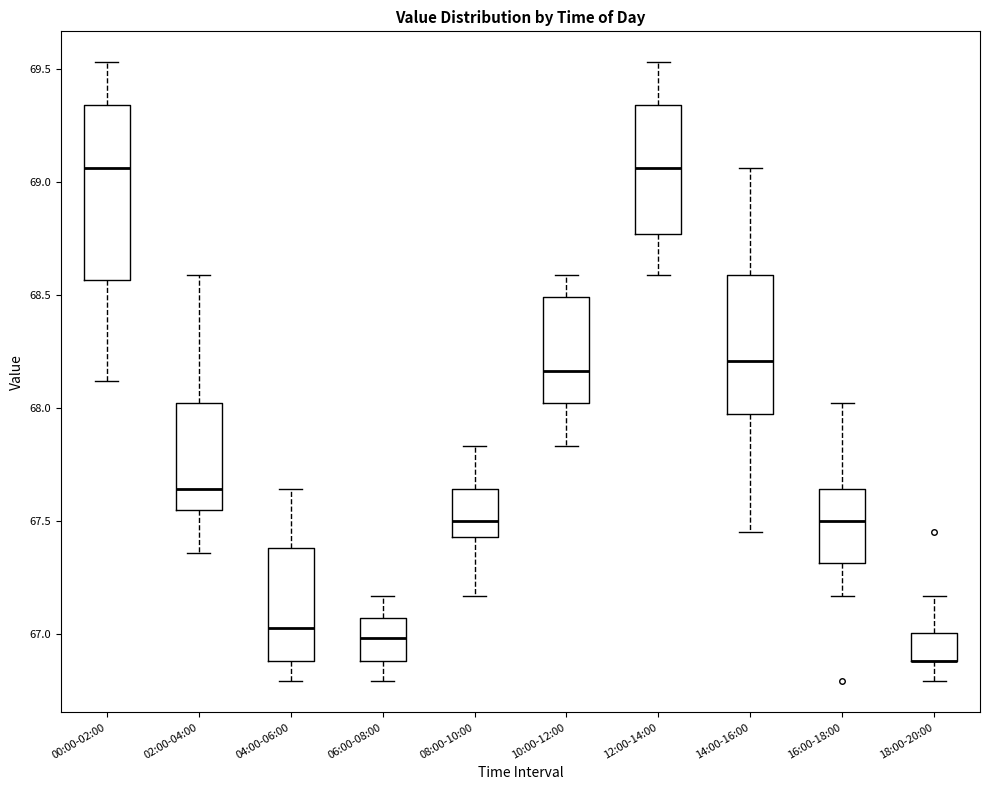

Comparing the boxes themselves (not the whiskers), which one is the tallest?

00:00-02:00